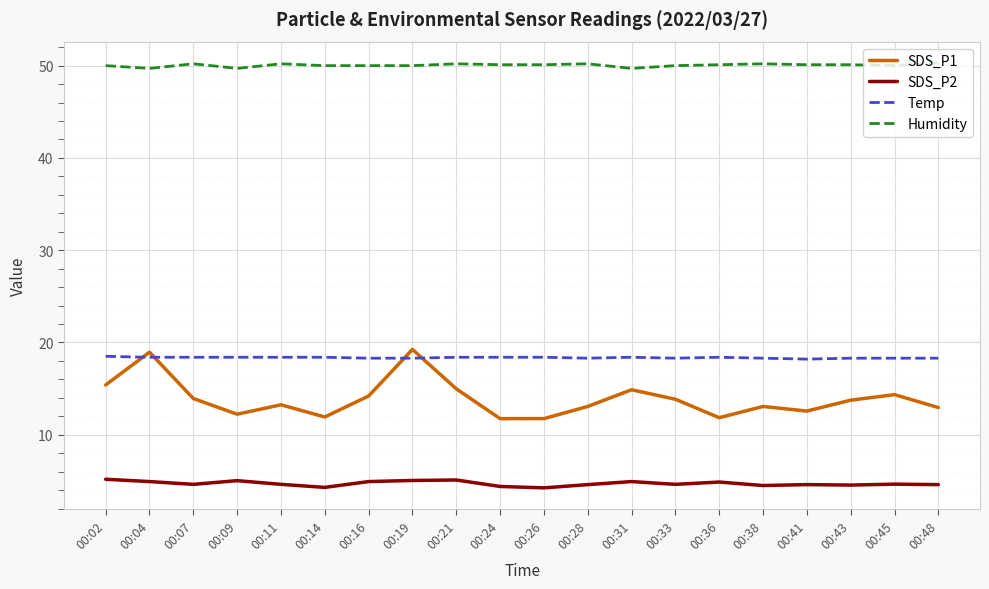

Is it true that SDS_P1 equals 4.3 at 00:16?

False